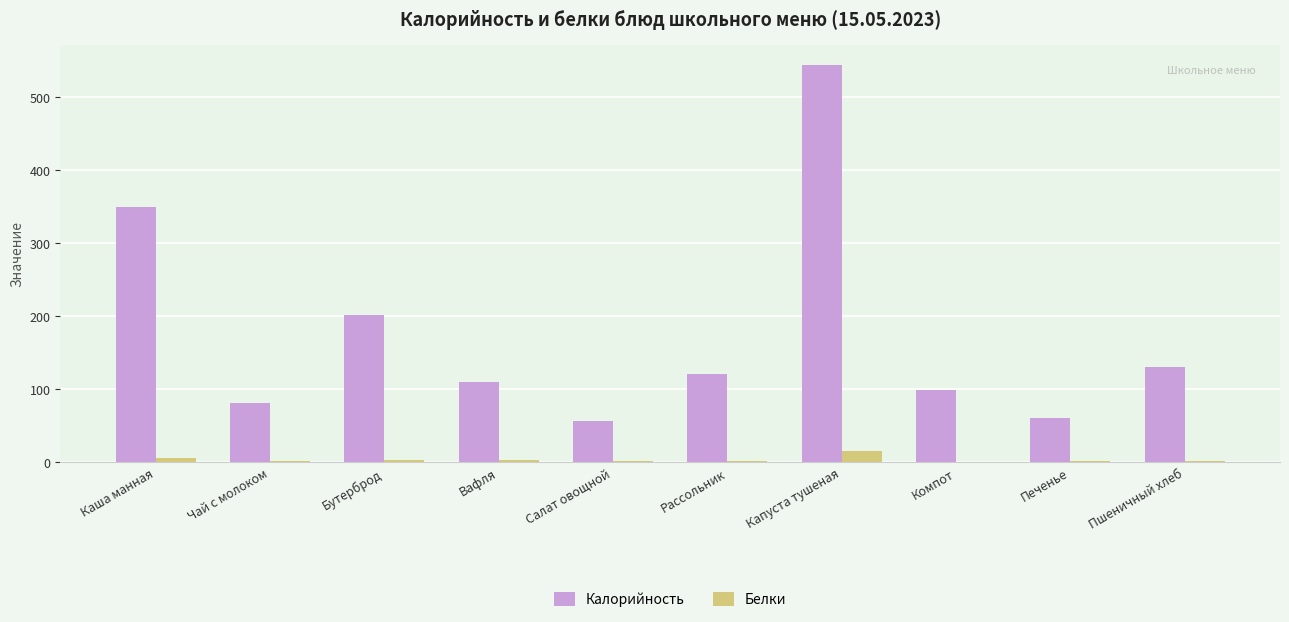

Which series changed the most between Вафля and Капуста тушеная?

Калорийность